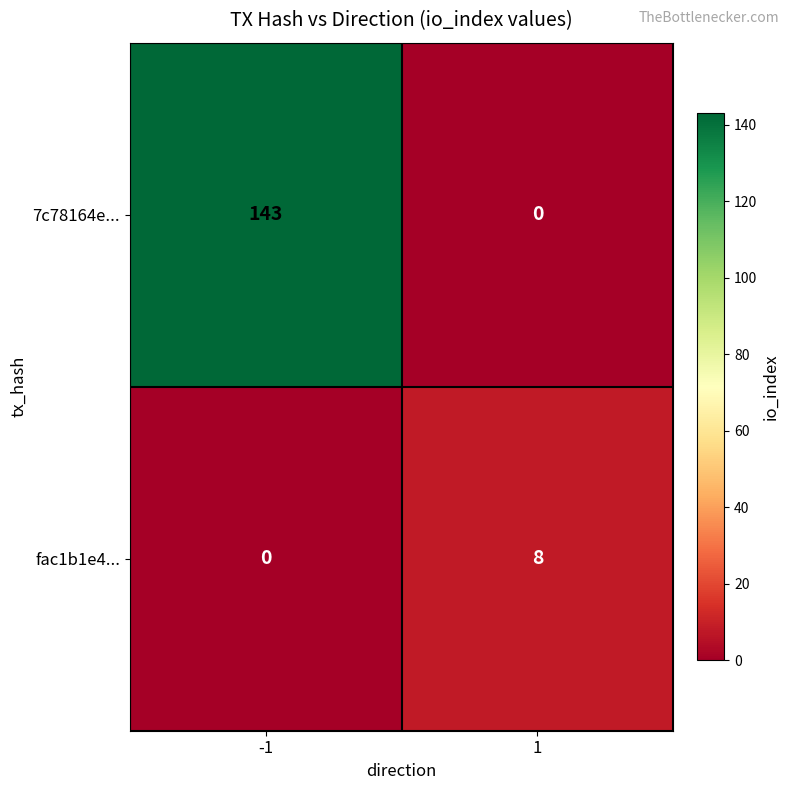

The value of fac1b1e4... at 1 is 8. True or false?

True